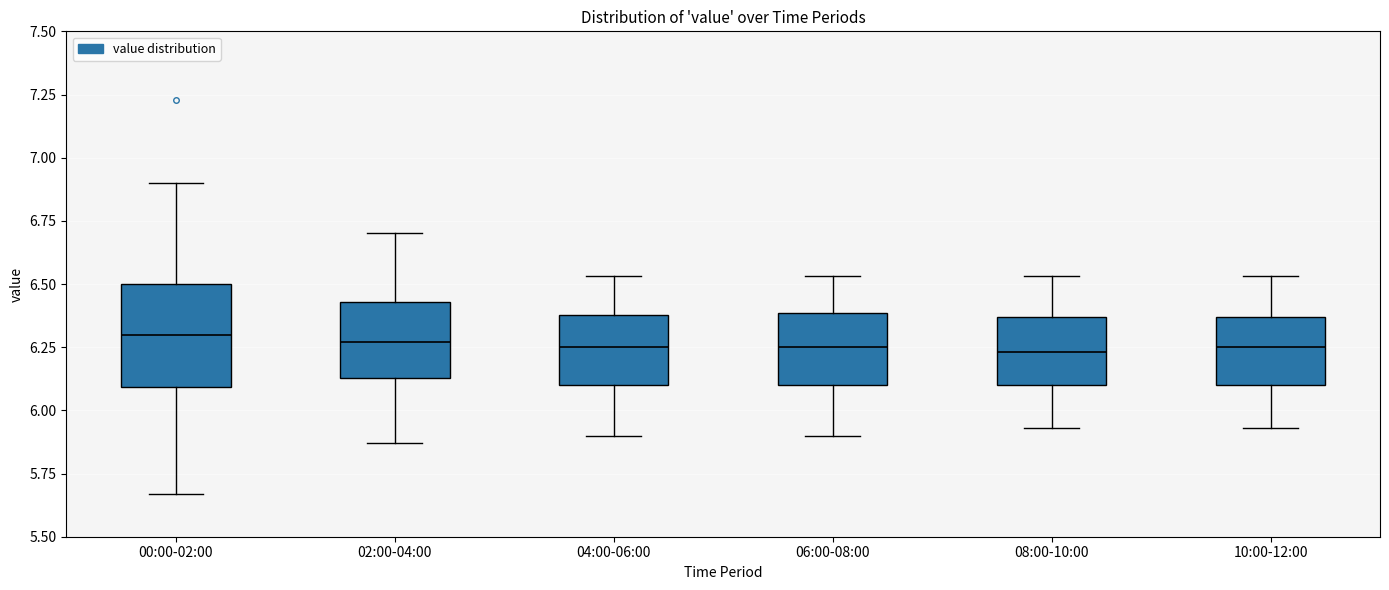

Reading left to right, read every box against the y-axis: the position of its median line, the range the box covers, and the ends of its whiskers. The values are not printed on the chart, so give them approximately, as read against the axis.

00:00-02:00: median 6.30, box 6.10 to 6.50, whiskers 5.65 to 6.90
02:00-04:00: median 6.25, box 6.15 to 6.45, whiskers 5.85 to 6.70
04:00-06:00: median 6.25, box 6.10 to 6.40, whiskers 5.90 to 6.55
06:00-08:00: median 6.25, box 6.10 to 6.40, whiskers 5.90 to 6.55
08:00-10:00: median 6.25, box 6.10 to 6.35, whiskers 5.95 to 6.55
10:00-12:00: median 6.25, box 6.10 to 6.35, whiskers 5.95 to 6.55